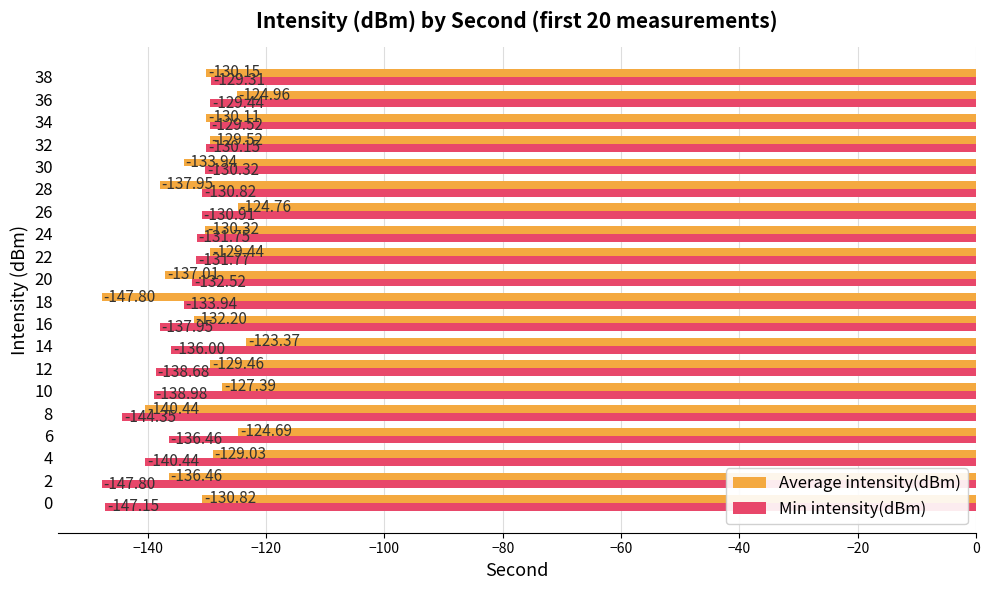

What is the difference between the maximum and minimum values in the Min intensity(dBm) series?

18.5